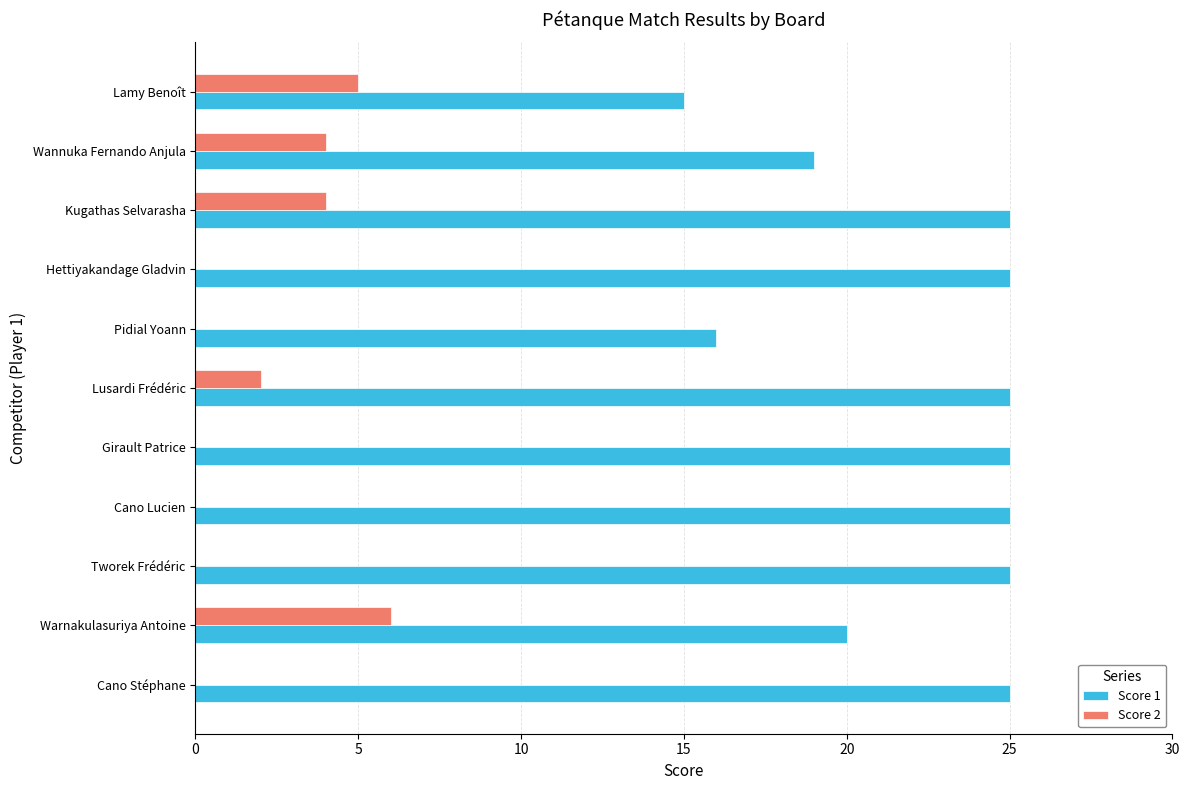

What is the sum of all Score 1 values?

245